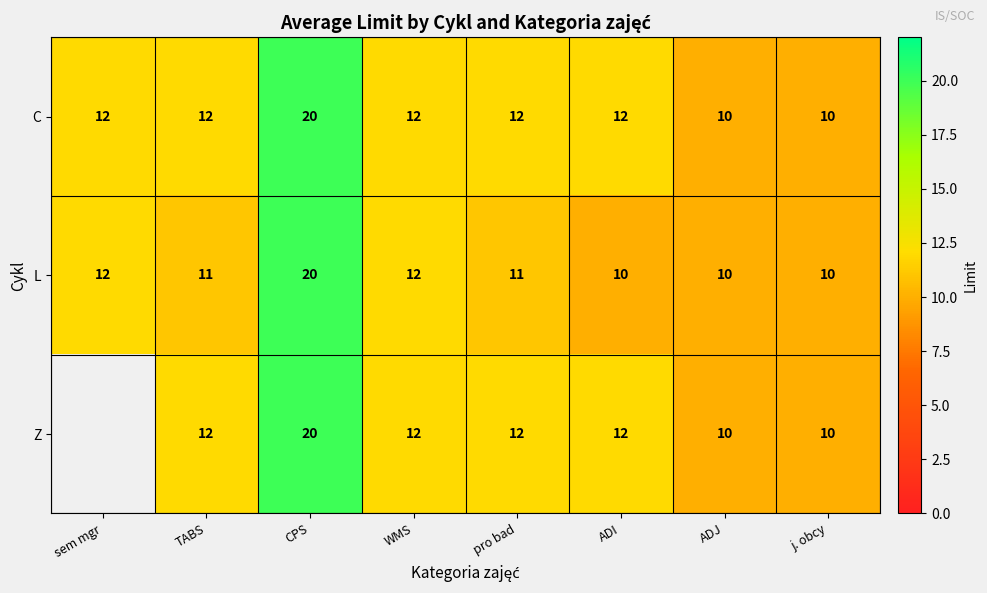

What is the maximum value for L?

20